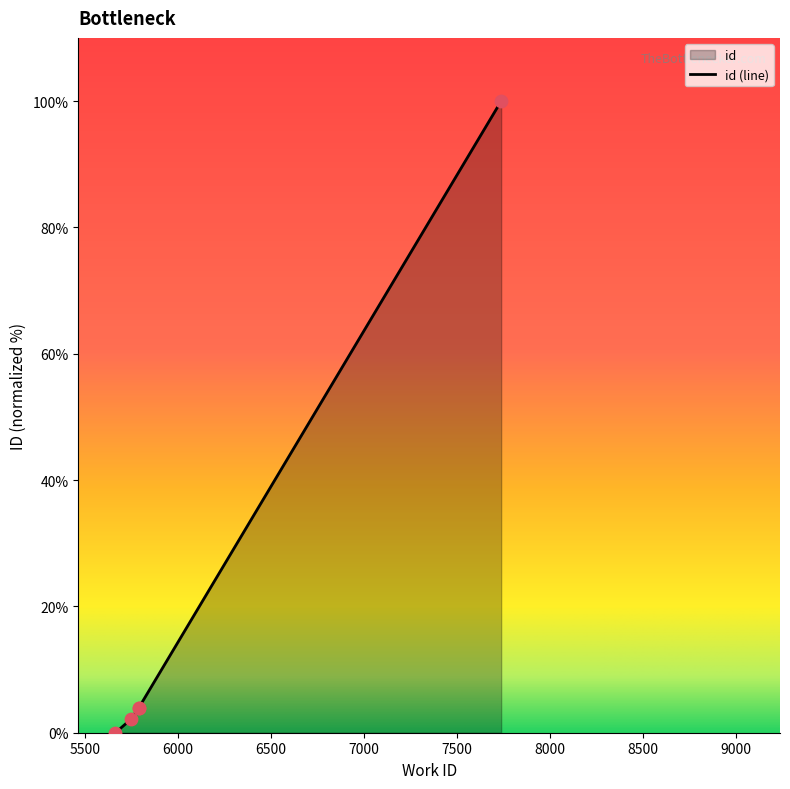

Between 7738 and 5663, which is larger?

7738